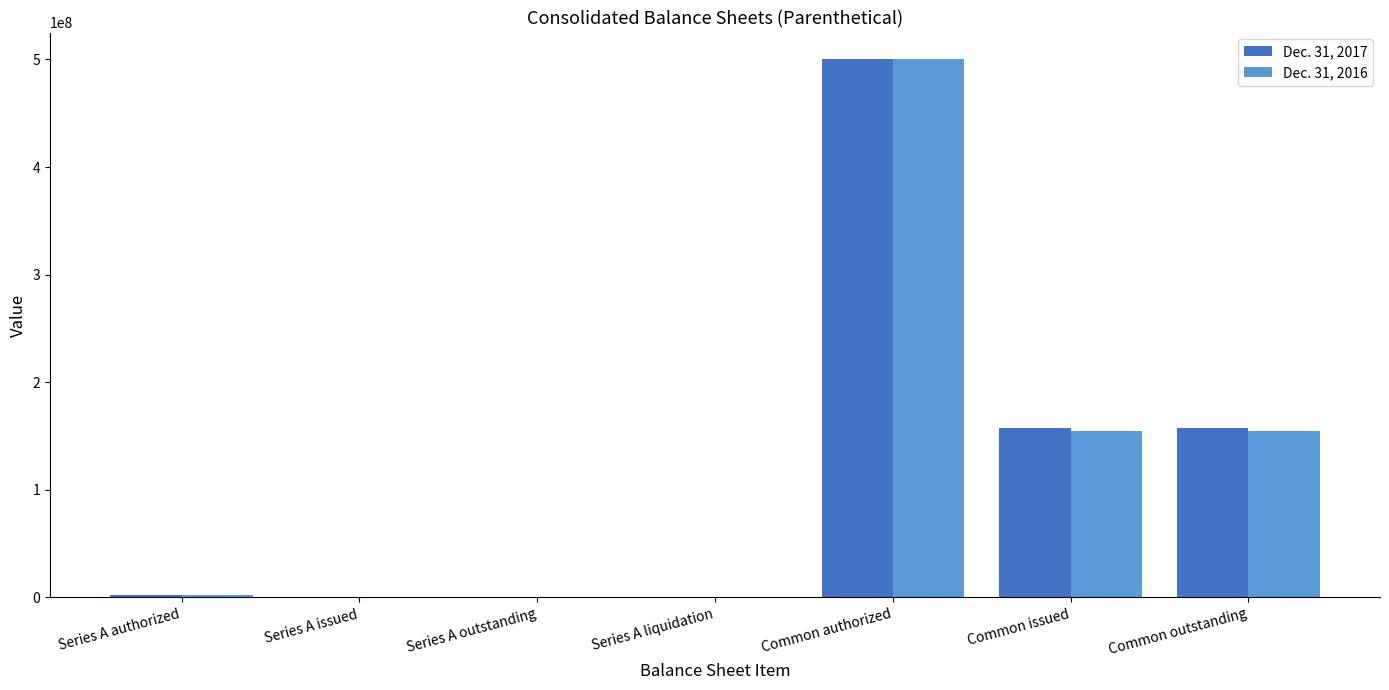

Is the value of Dec. 31, 2017 at Common issued greater than the value of Dec. 31, 2016 at Series A outstanding?

Yes